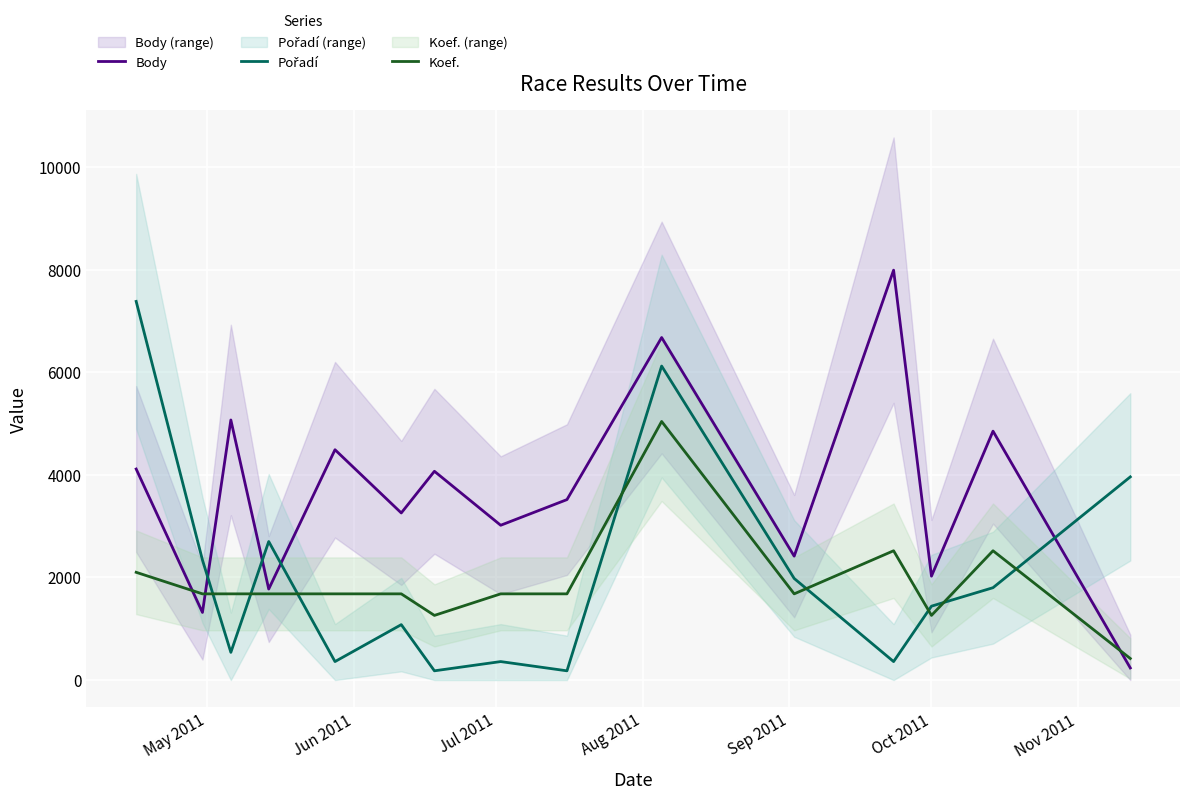

What is the highest value of the Body series?

7989